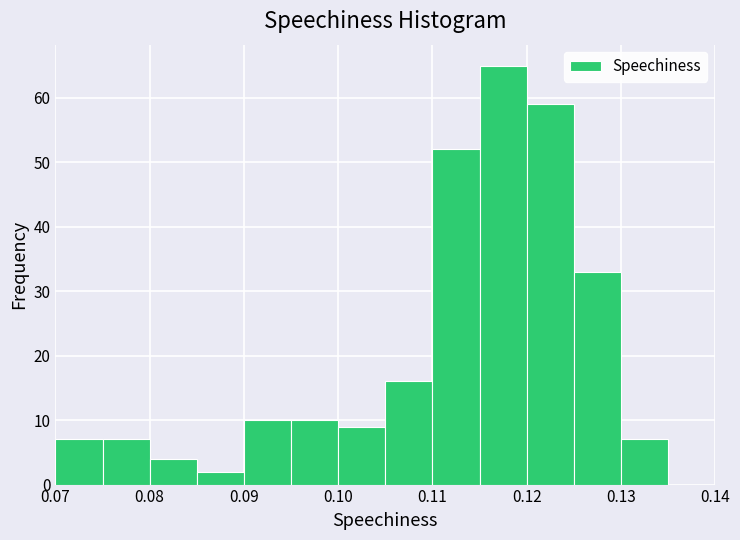

Reading left to right, transcribe this chart: for each bar, give the range it covers on the x-axis and its height. The values are not printed on the chart, so give them approximately, as read against the axis.

0.070 to 0.075: 7
0.075 to 0.080: 7
0.080 to 0.085: 4
0.085 to 0.090: 2
0.090 to 0.095: 10
0.095 to 0.100: 10
0.100 to 0.105: 9
0.105 to 0.110: 16
0.110 to 0.115: 52
0.115 to 0.120: 65
0.120 to 0.125: 59
0.125 to 0.130: 33
0.130 to 0.135: 7